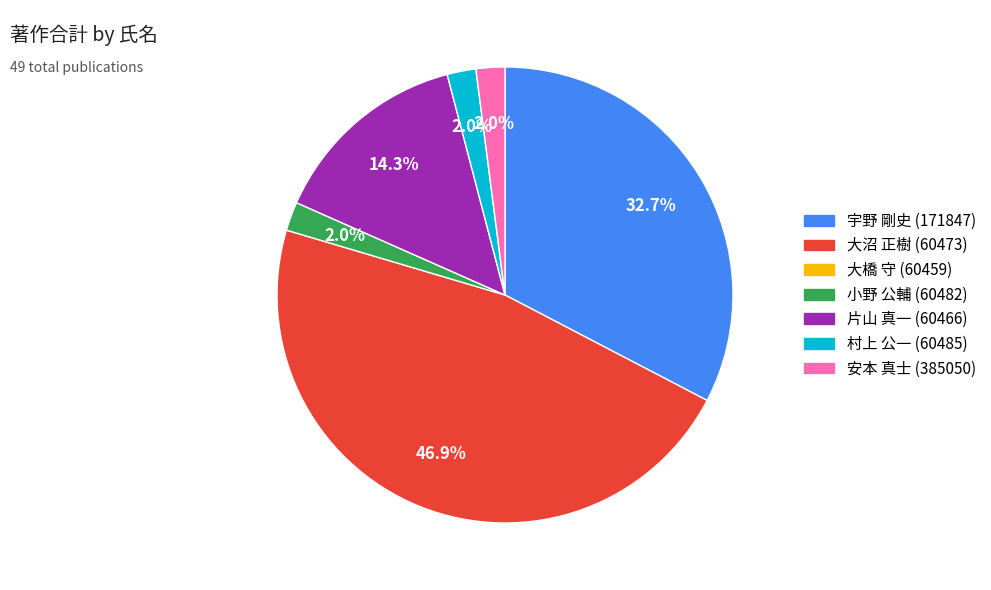

Is there any slice that represents more than half of the pie?

No